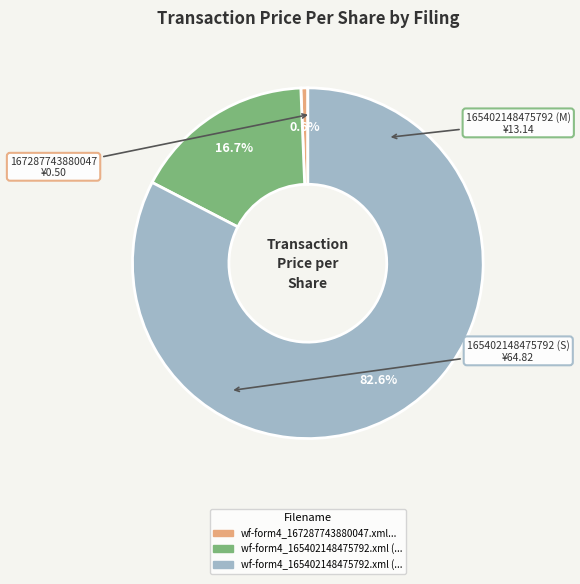

Is there any slice that represents more than half of the pie?

Yes